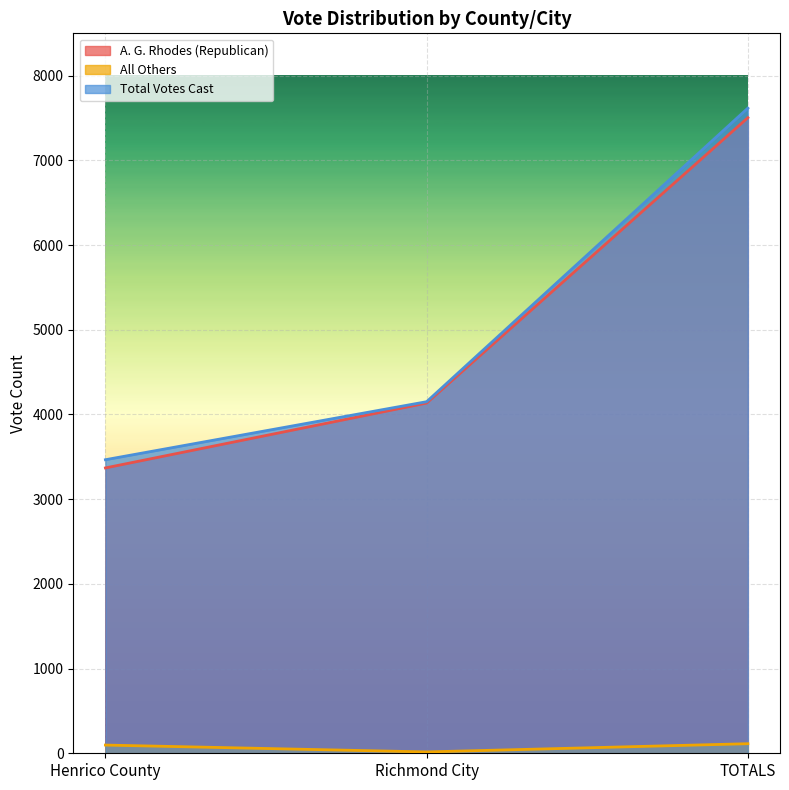

The All Others series shows 113 at TOTALS. True or false?

True